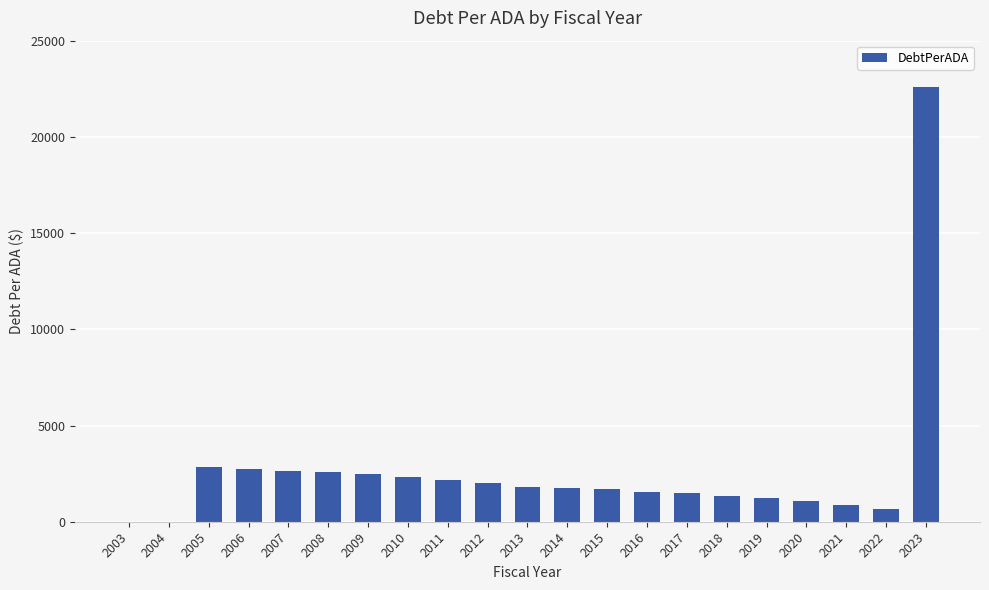

Where does the data first go above 1742?

2005